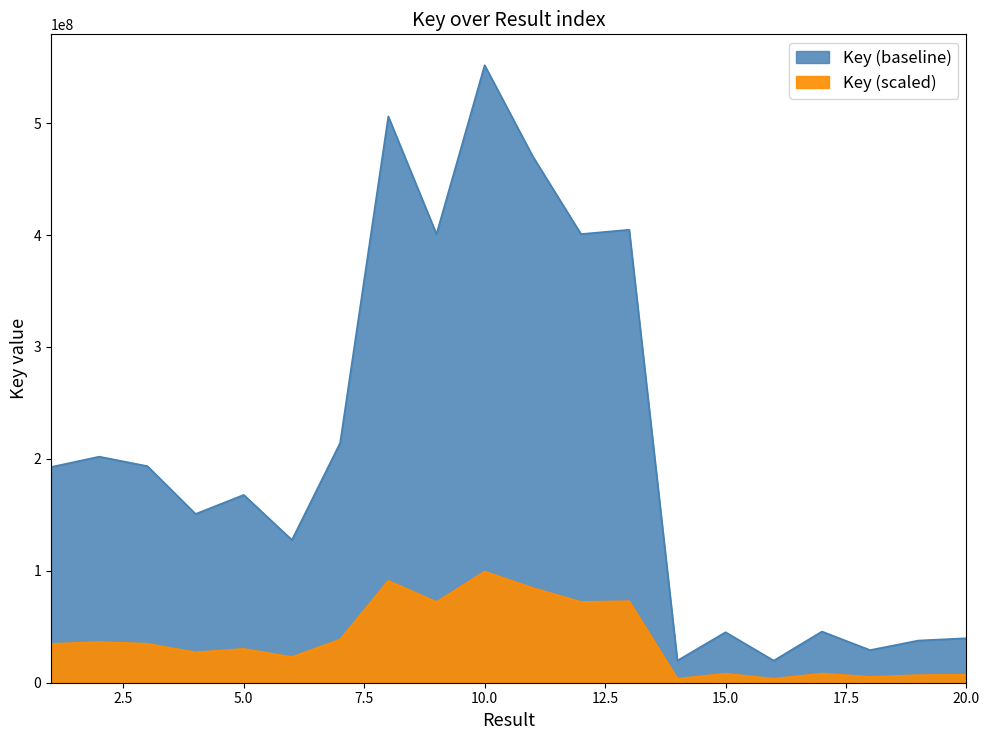

How many lines are shown in the chart?

1